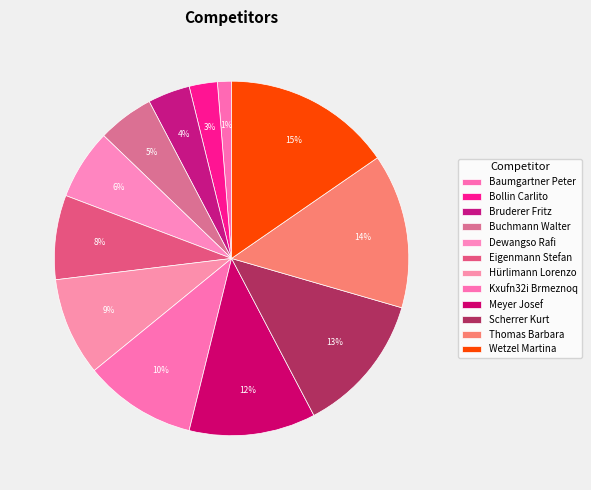

Which slice is the smallest?

Baumgartner Peter